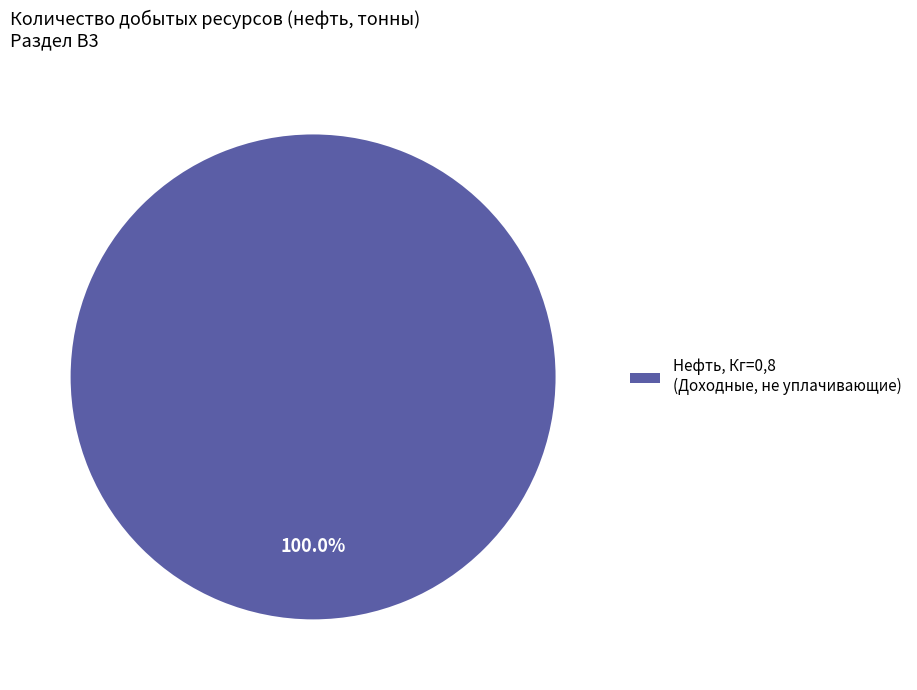

What is the majority slice?

Нефть, Кг=0,8 (Доходные, не уплачивающие)